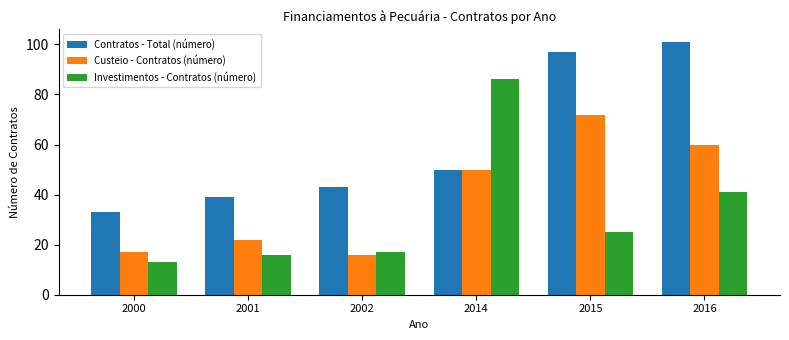

Does the chart contain stacked bars?

No